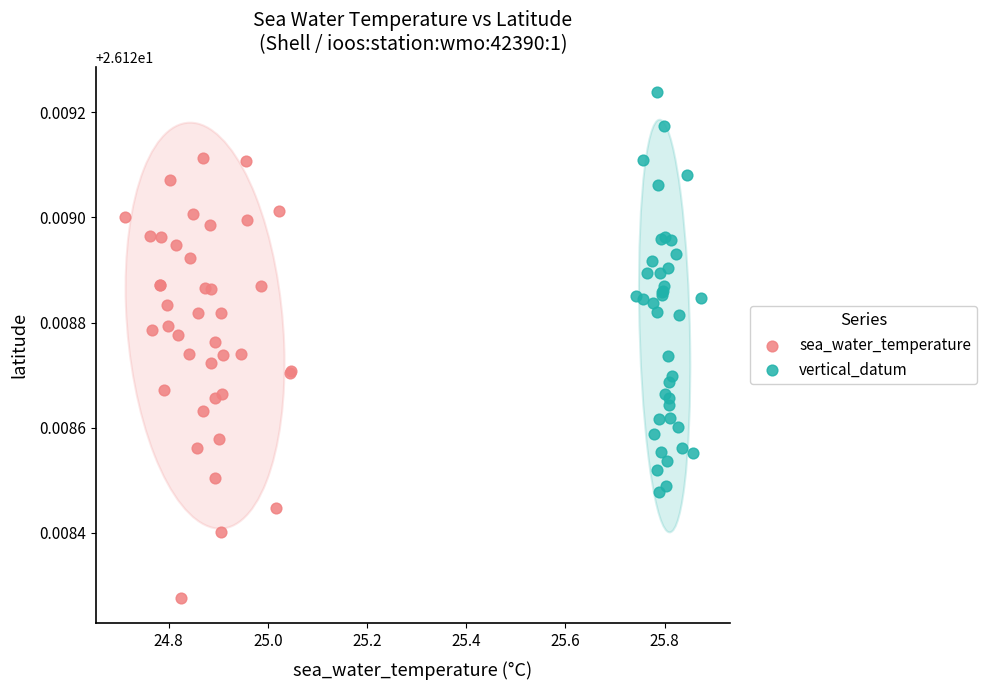

Which series has the widest spread of Y values?

sea_water_temperature